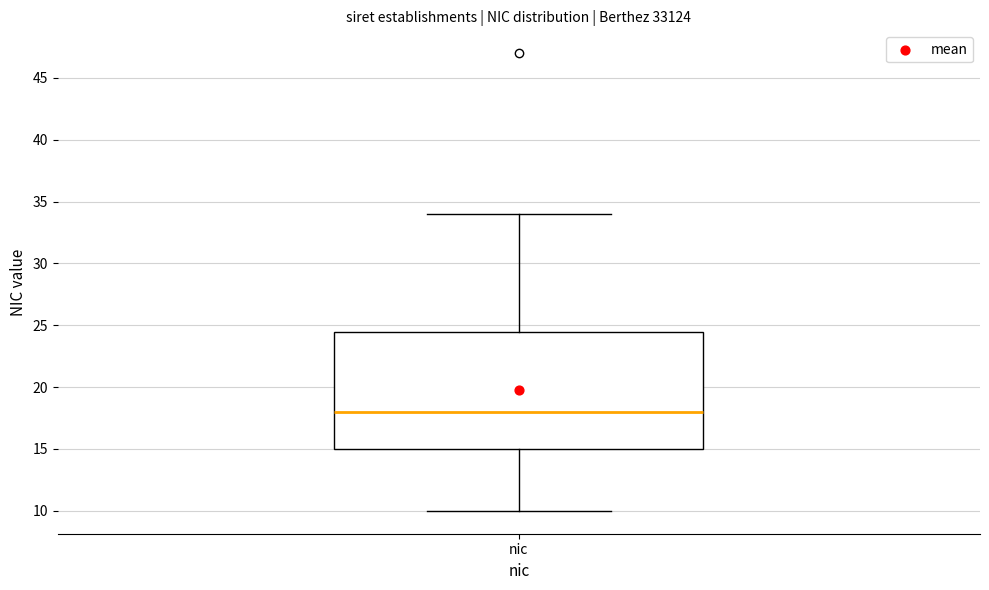

Where is the lower edge of the box for nic on the y-axis? The values are not printed on the chart, so give them approximately, as read against the axis.

15.0